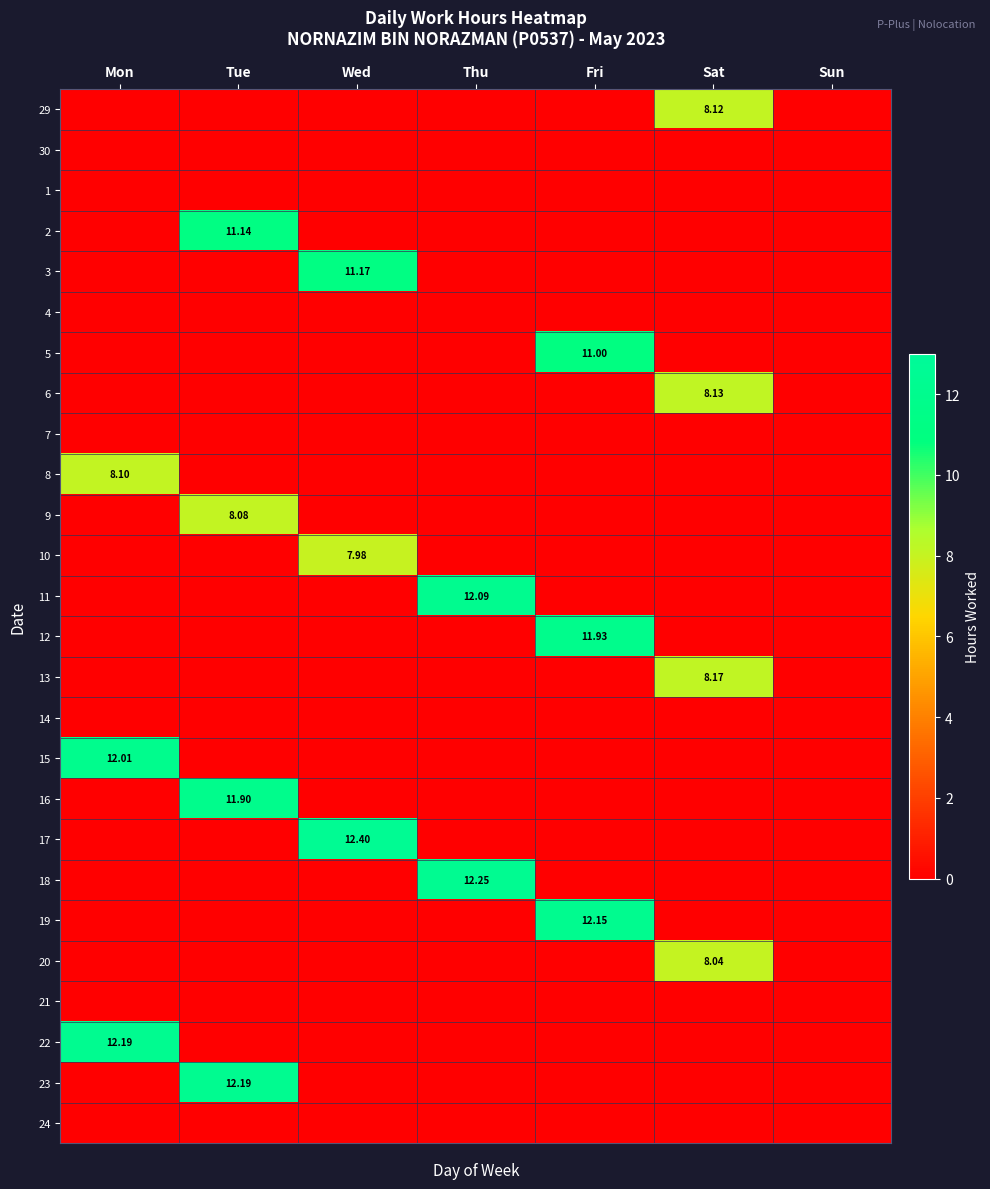

What is the spread (max minus min) of values at Thu?

12.2